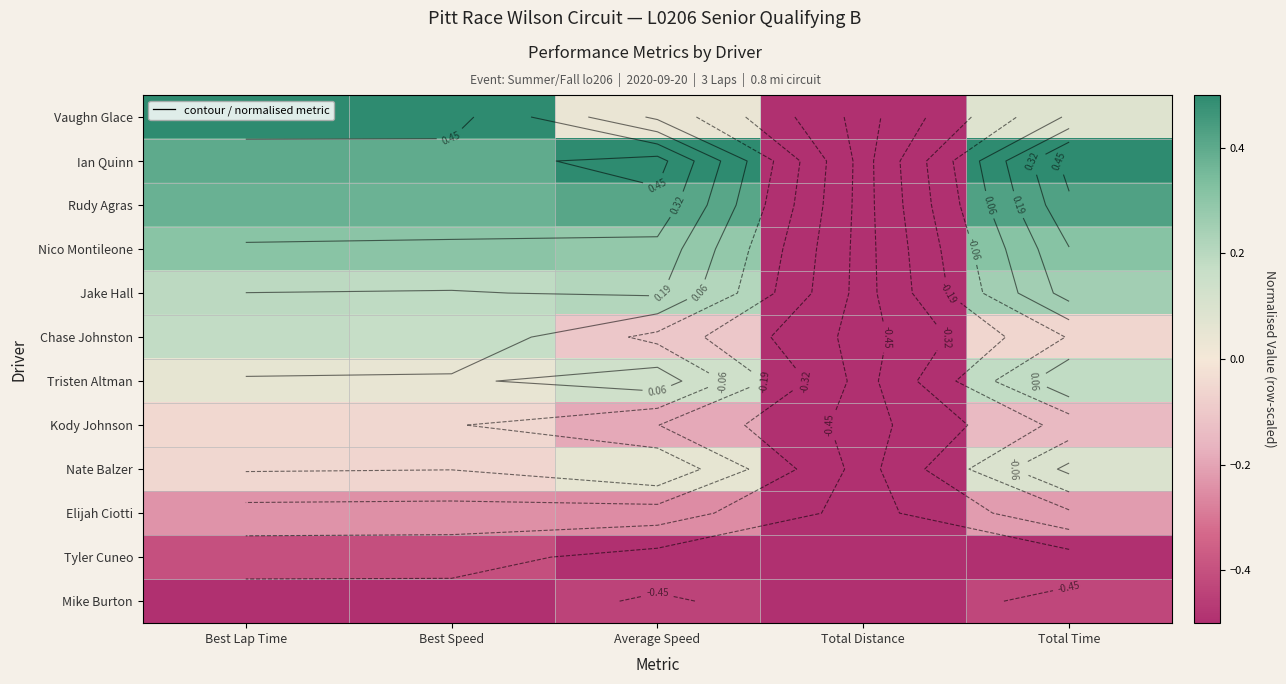

True or false: Tristen Altman has a value of 0.1 at Best Lap Time.

True